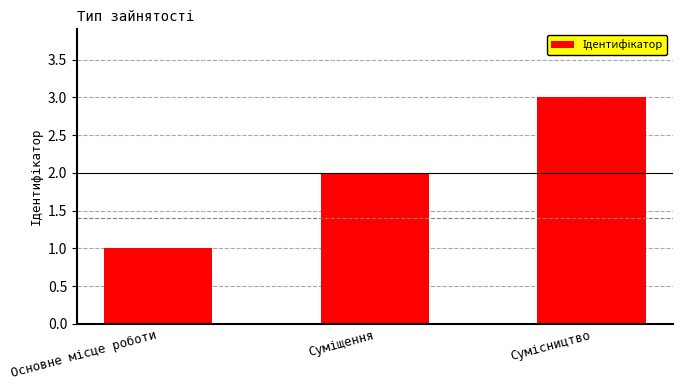

What is the maximum value shown in the chart?

3